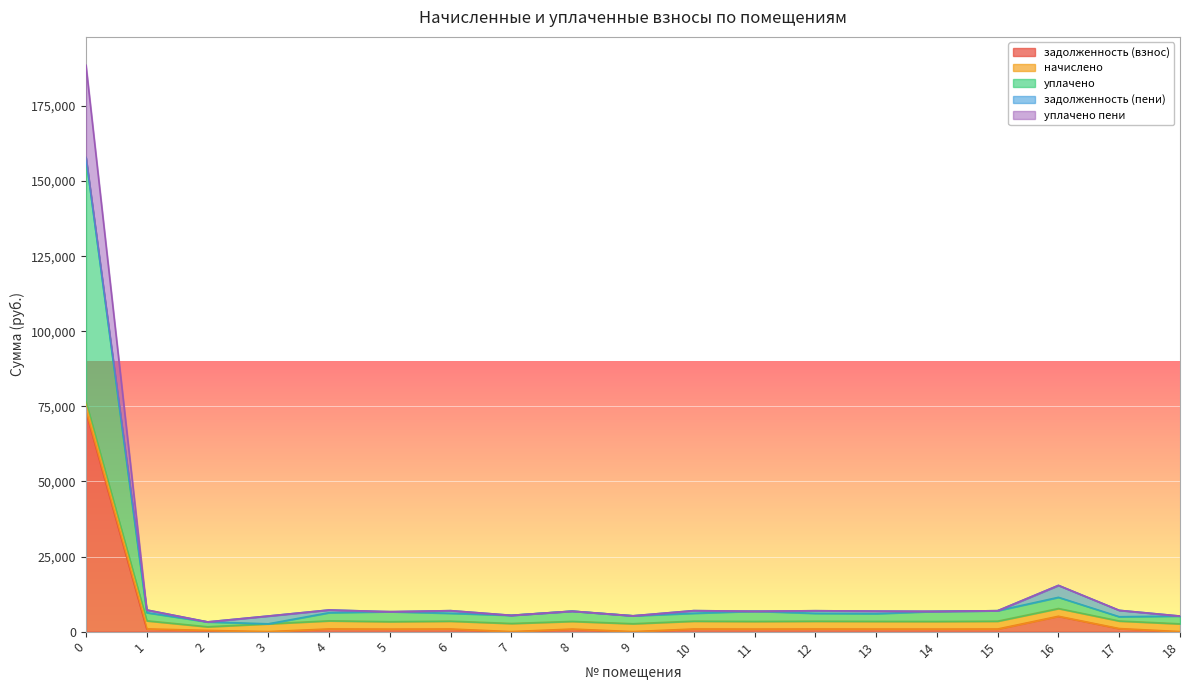

How many values in задолженность (взнос) are above zero?

15